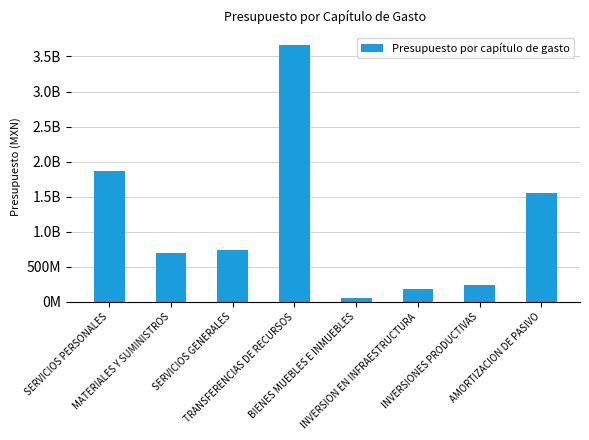

What is the value of the 7th bar from the left?

240957950.9